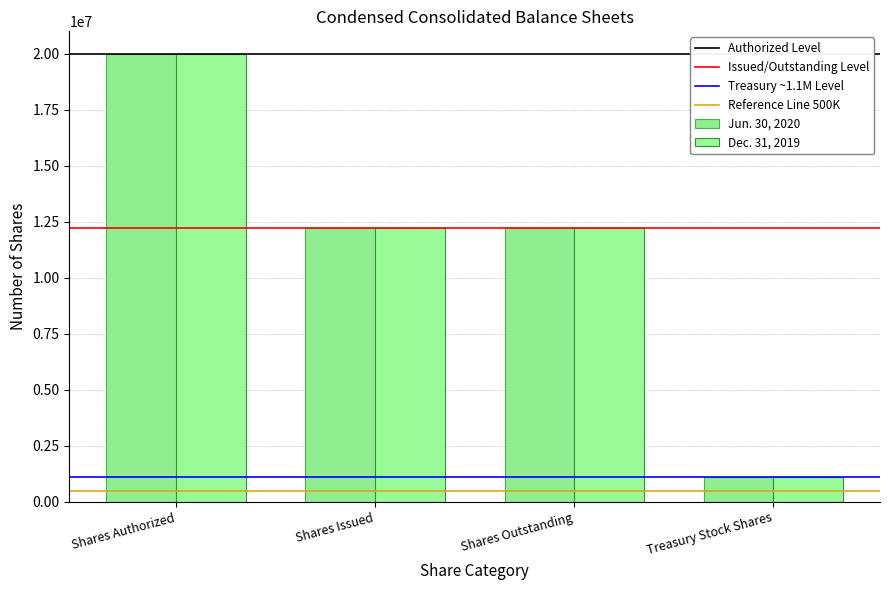

What is the label of the 2nd bar from the right?

Shares Outstanding